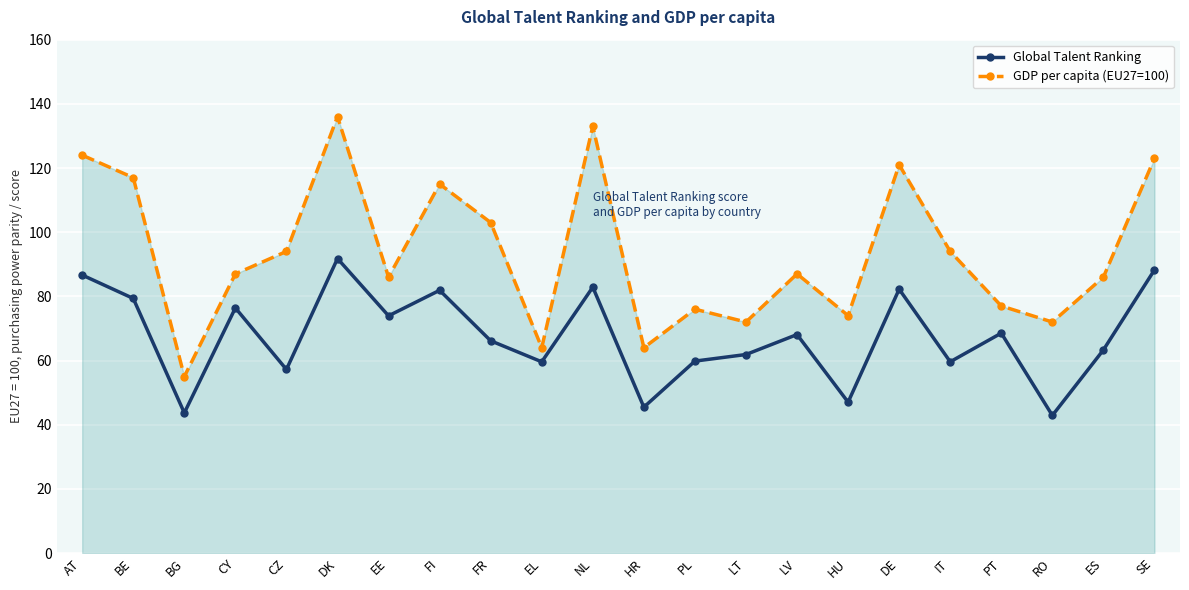

What is the average value of the Global Talent Ranking series?

67.6